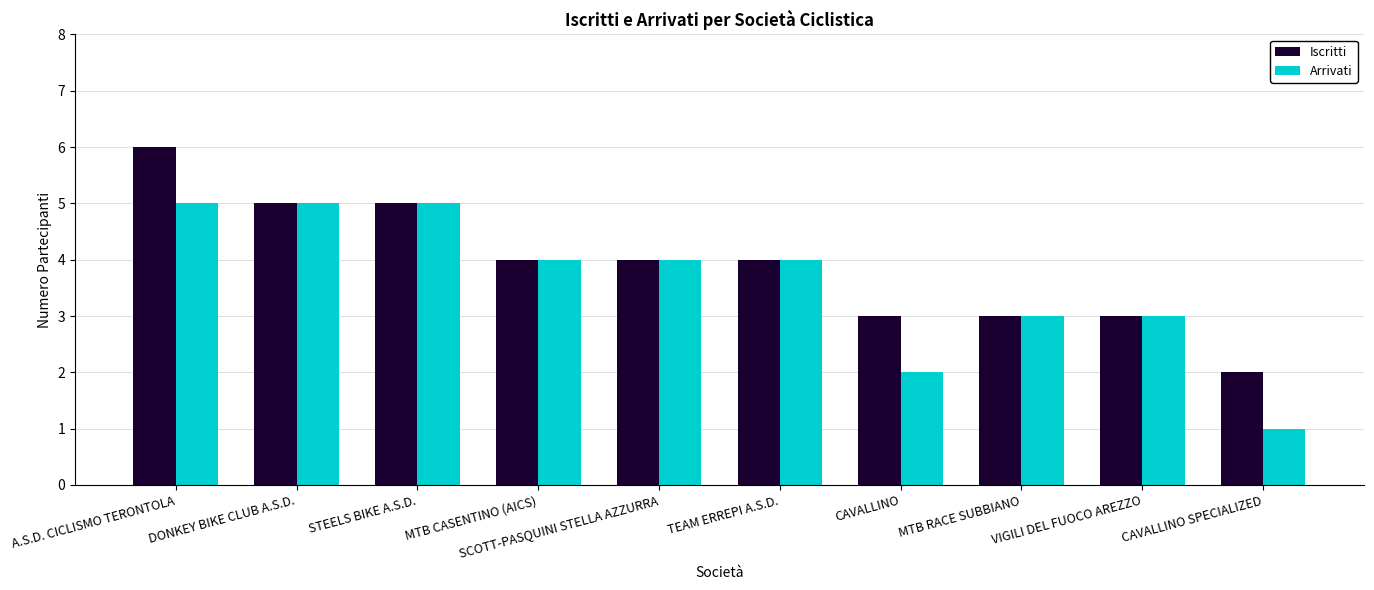

How many bars are there in total?

20